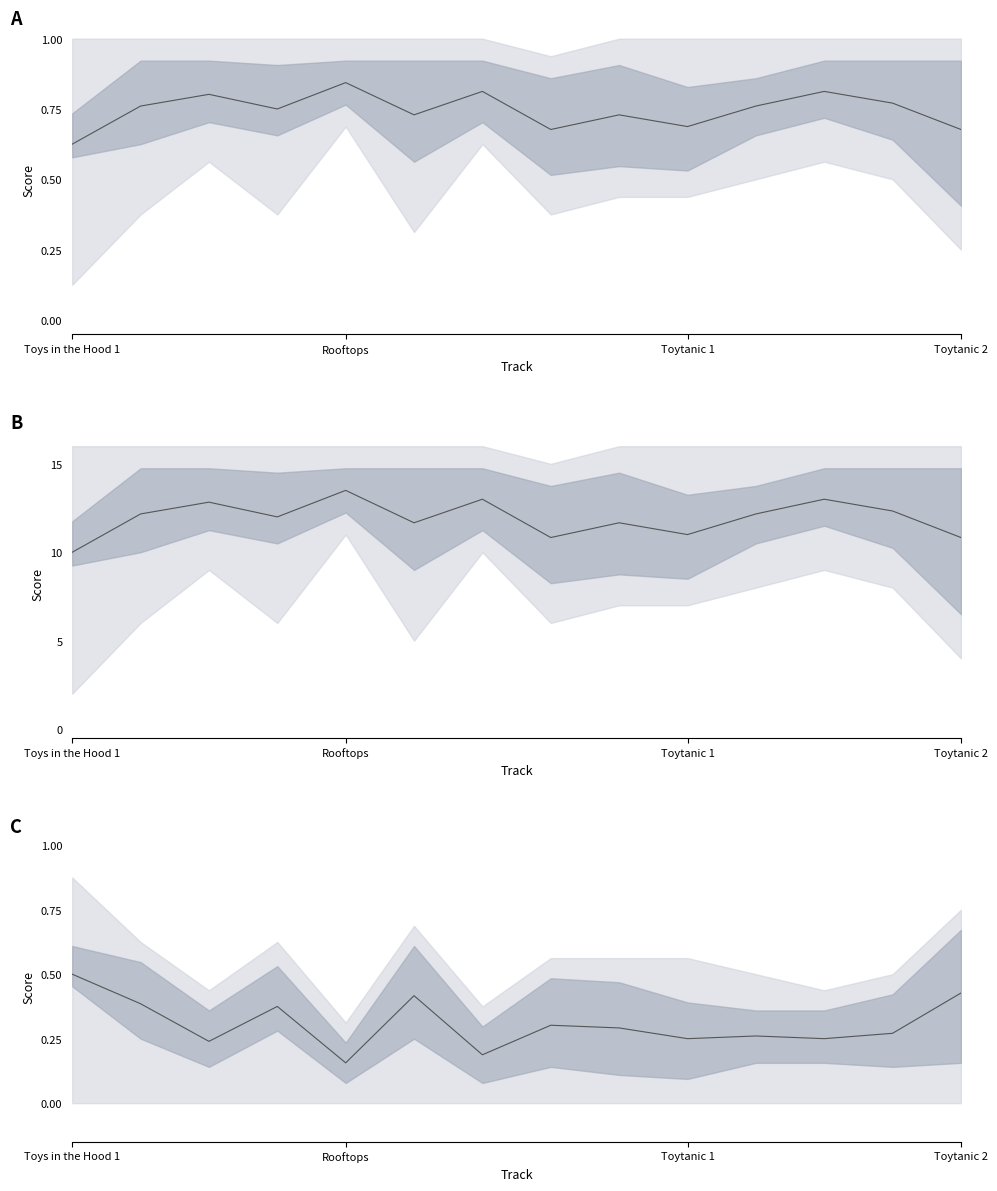

What is the value of the 10th point from the left?

0.2